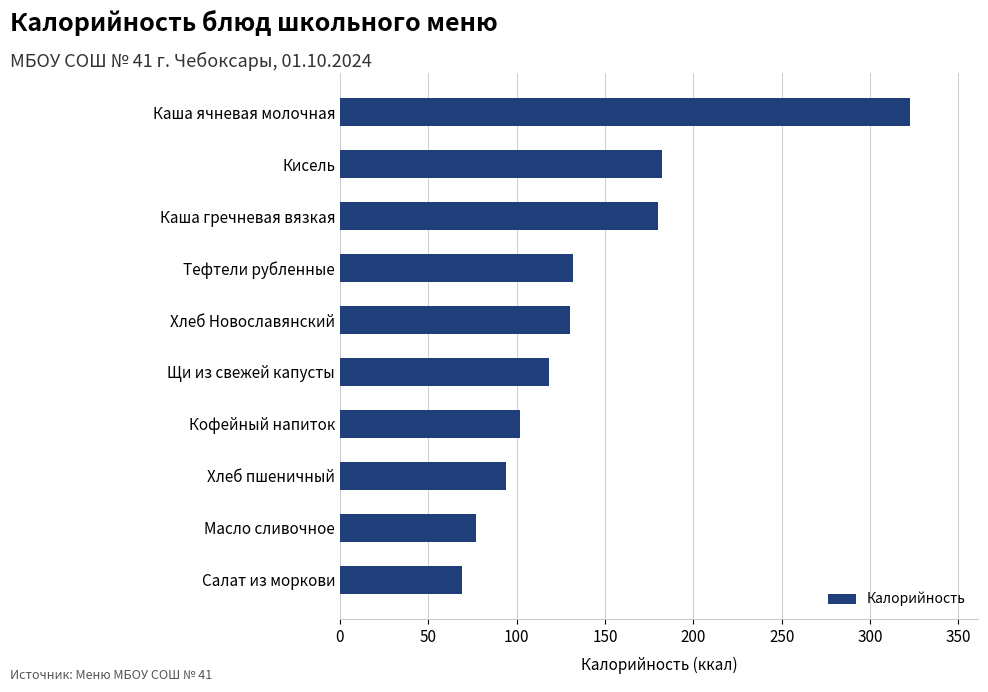

What is the difference between the maximum and minimum values?

253.4